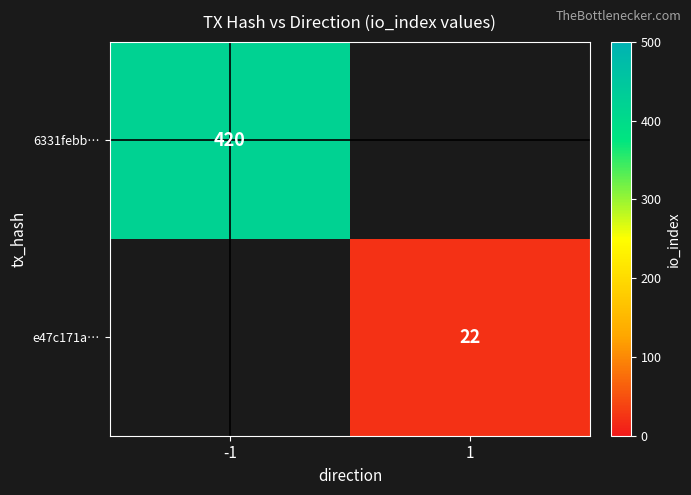

Is the value of 6331febb… at -1 greater than the value of e47c171a… at 1?

Yes